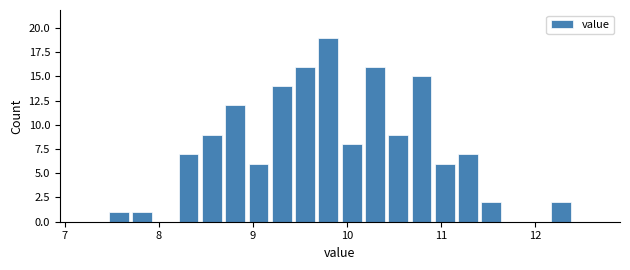

Around what value on the x-axis is the tallest bar? Give the approximate position of its centre, as read against the axis.

9.8